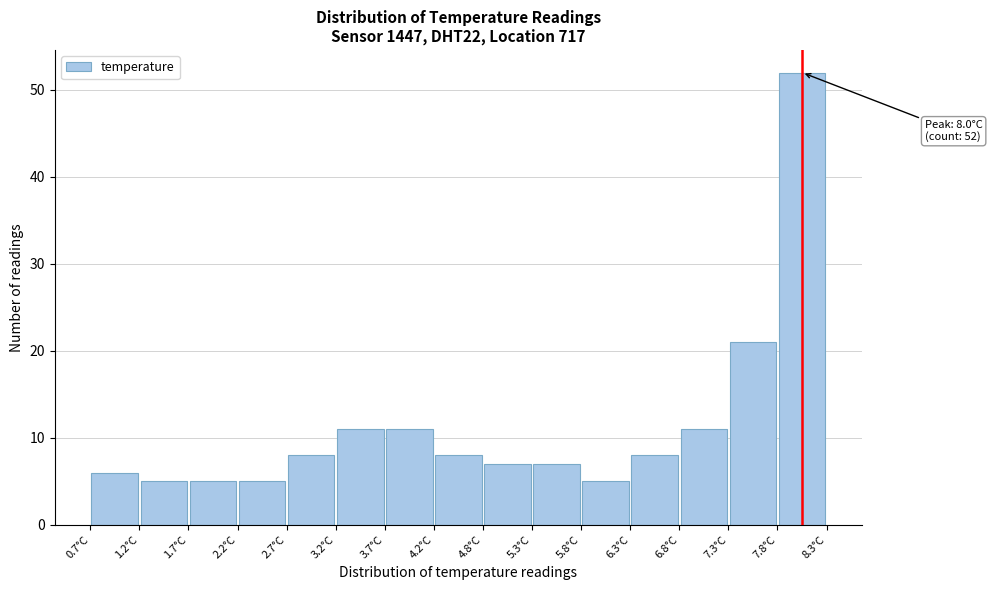

Over which range of the x-axis is the bar tallest?

7.8 to 8.3